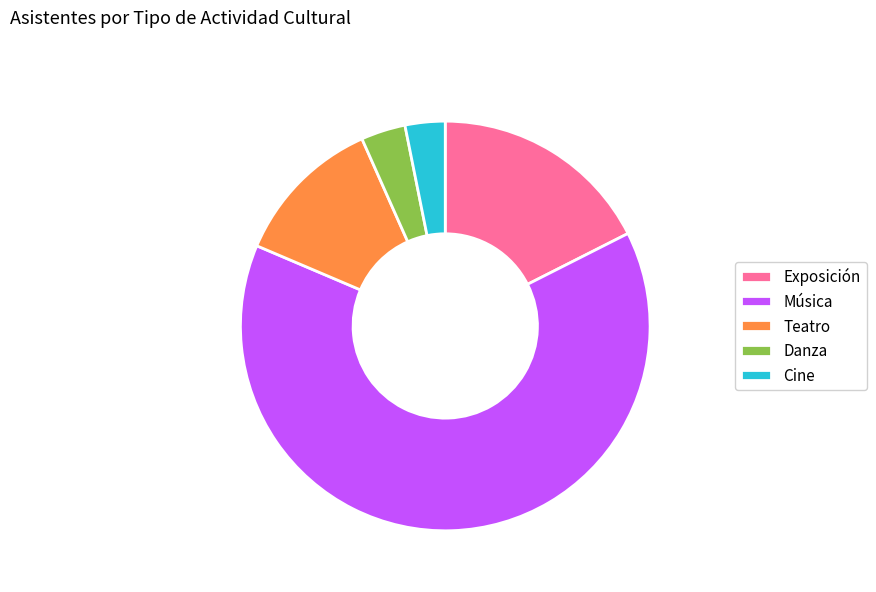

What is the ratio of the value at Música to the value at Exposición?

3.6